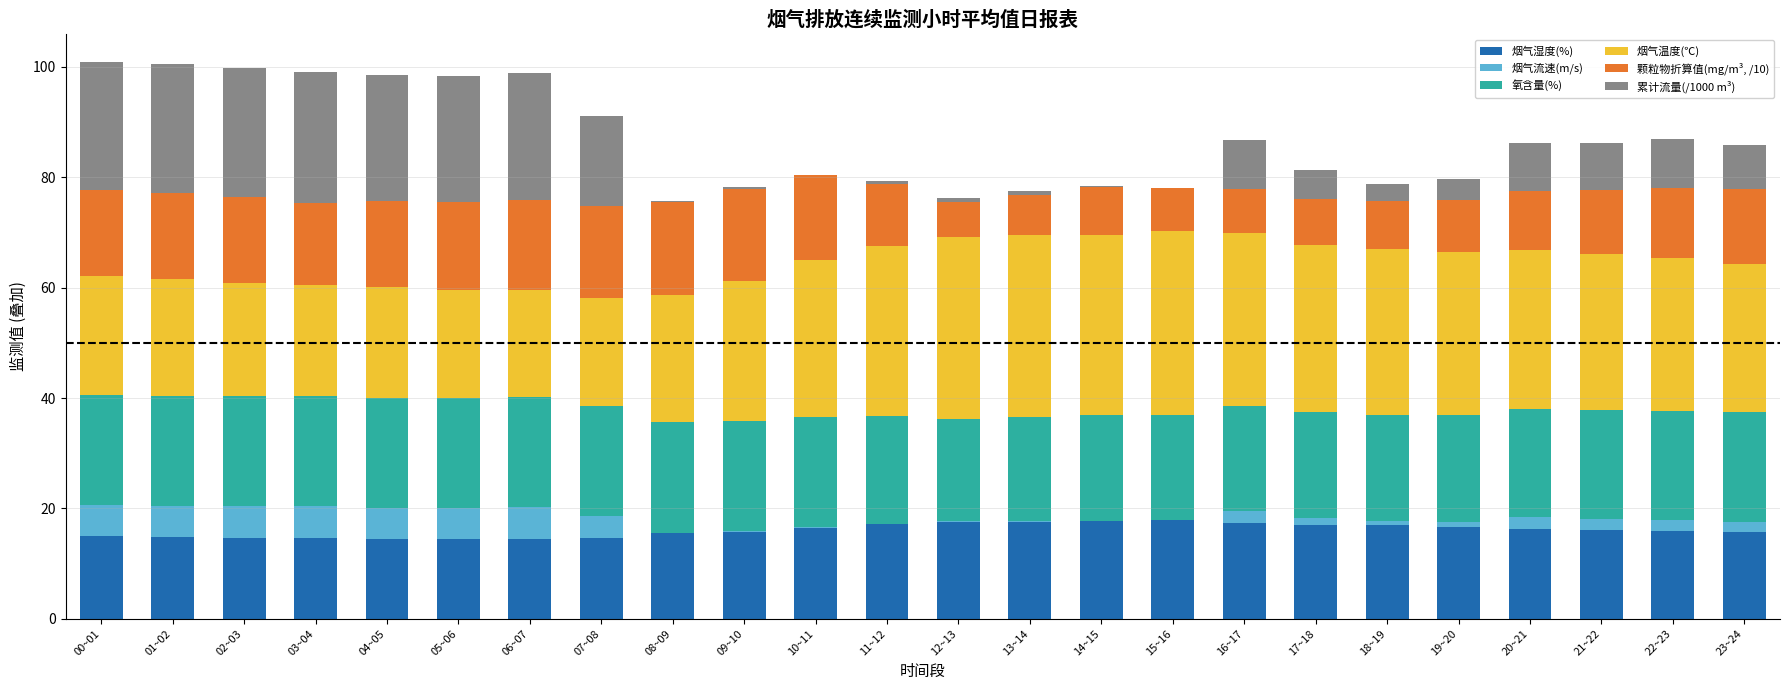

True or false: 烟气湿度(%) has a value of 24.9 at 11~12.

False